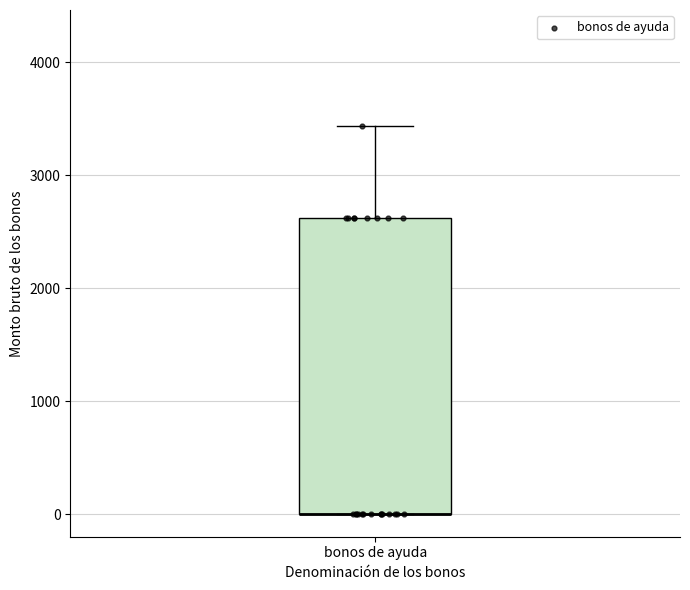

Transcribe this box plot: give where the median line is, the range the box spans, and where the two whiskers end, as read against the y-axis. The values are not printed on the chart, so give them approximately, as read against the axis.

median 0 (drawn on the box's lower edge), box 0 to 2600, whiskers 0 to 3400